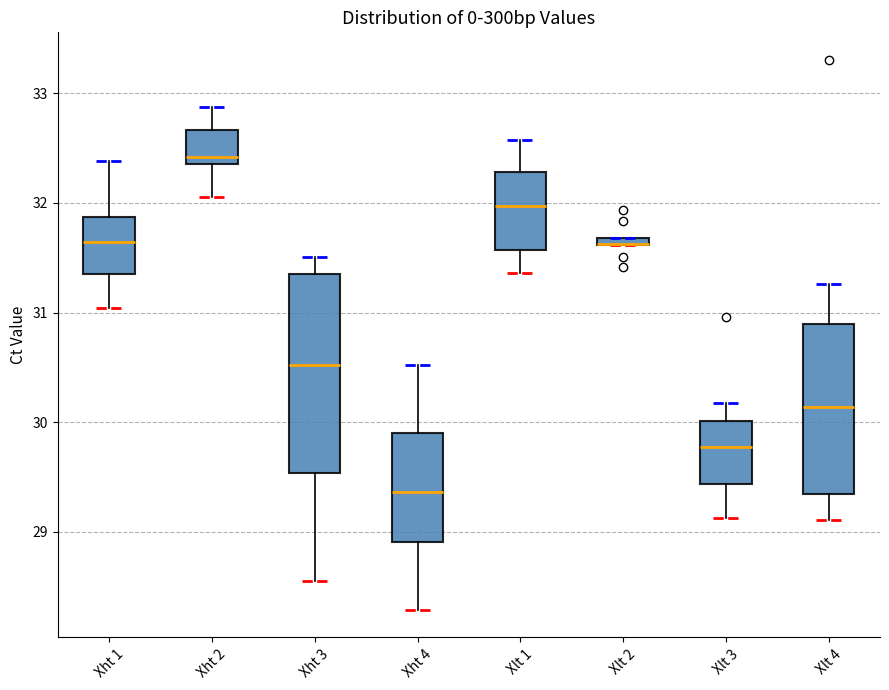

Which box is the tallest, from its lower edge to its upper edge?

Xht 3